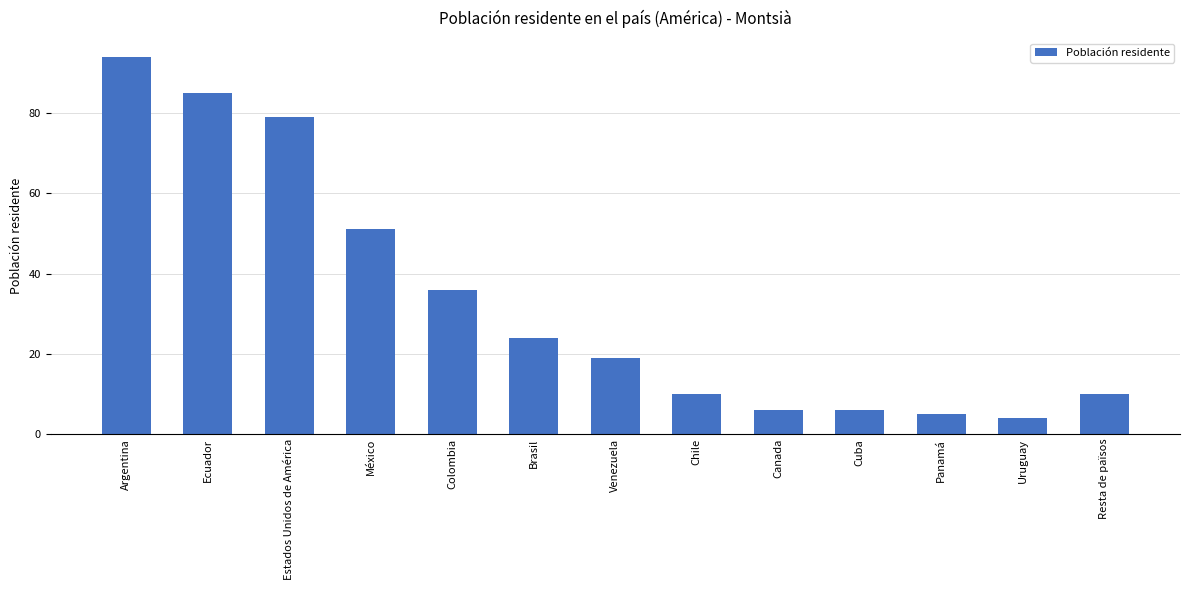

What is the difference between the maximum and minimum values?

90